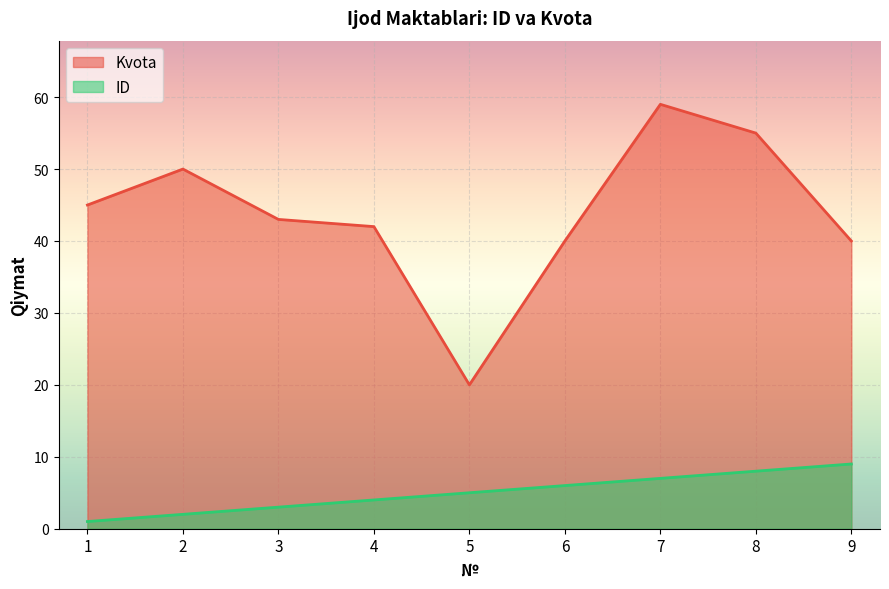

Reading left to right, extract all data points from this chart.

Kvota: 45	50	43	42	20	40	59	55	40
ID: 1	2	3	4	5	6	7	8	9